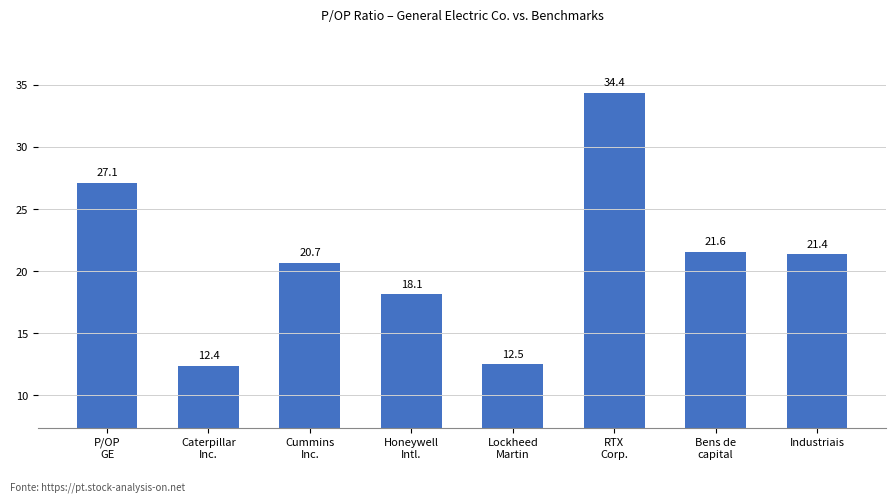

What is the minimum value shown in the chart?

12.4